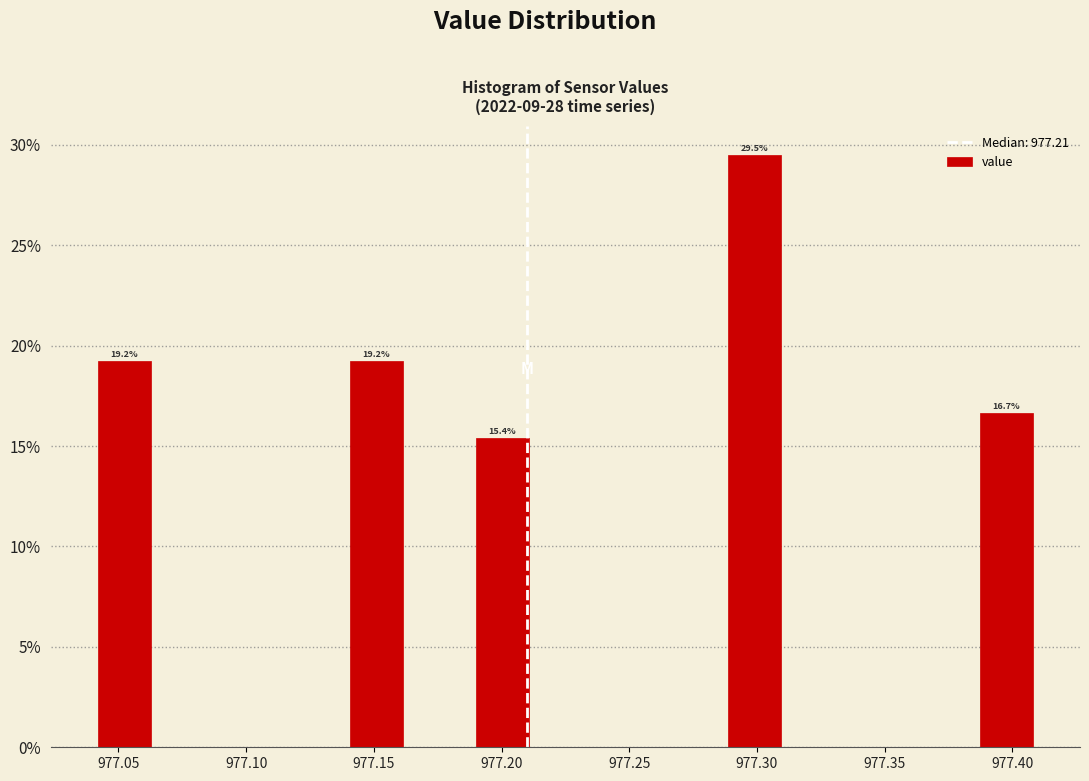

Which range on the x-axis has the tallest bar?

977.285 to 977.310